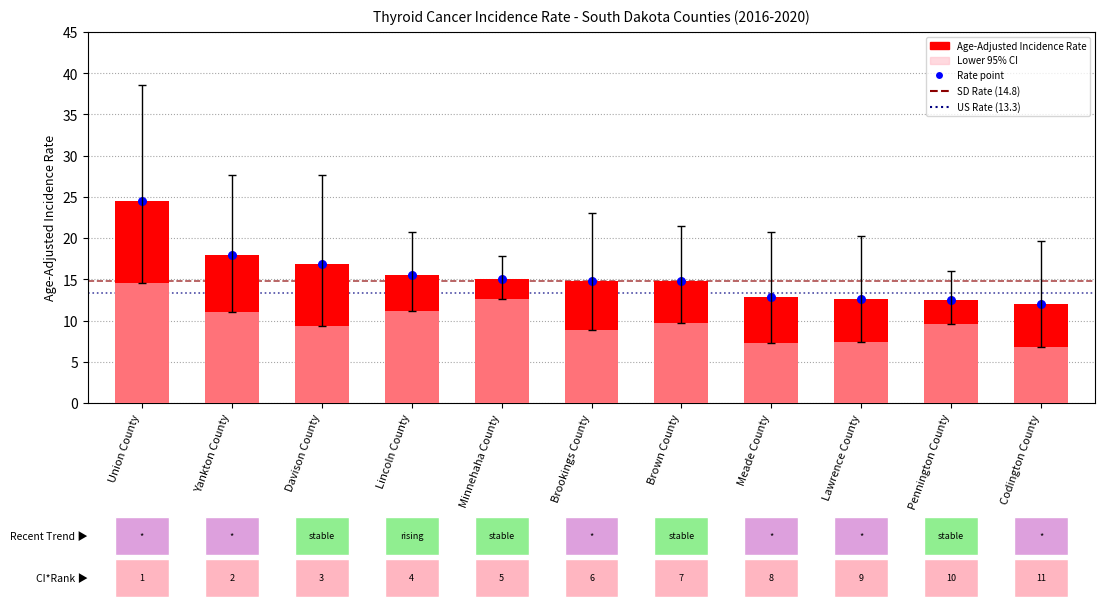

Which series reaches the minimum Y coordinate?

Lower 95% CI